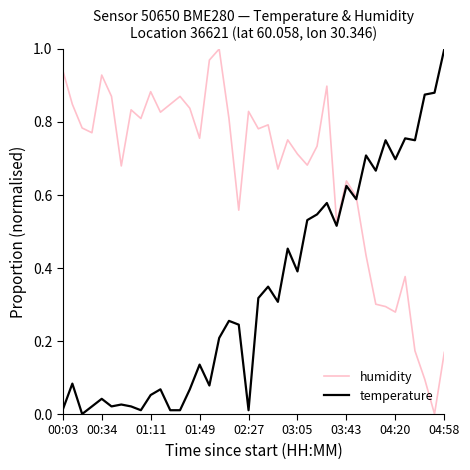

Rank the series by their average value, from highest to lowest.

humidity, temperature